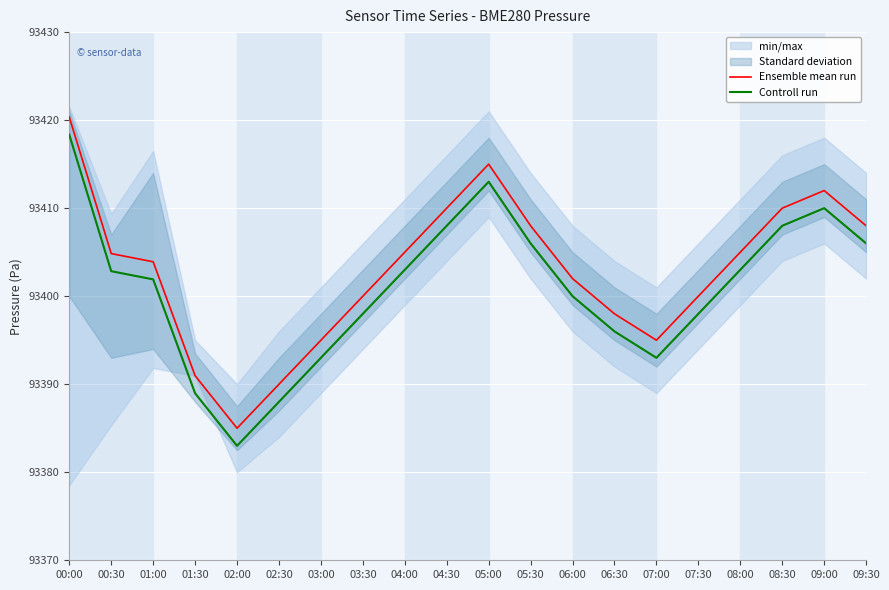

What is the label of the 3rd point from the left?

01:00